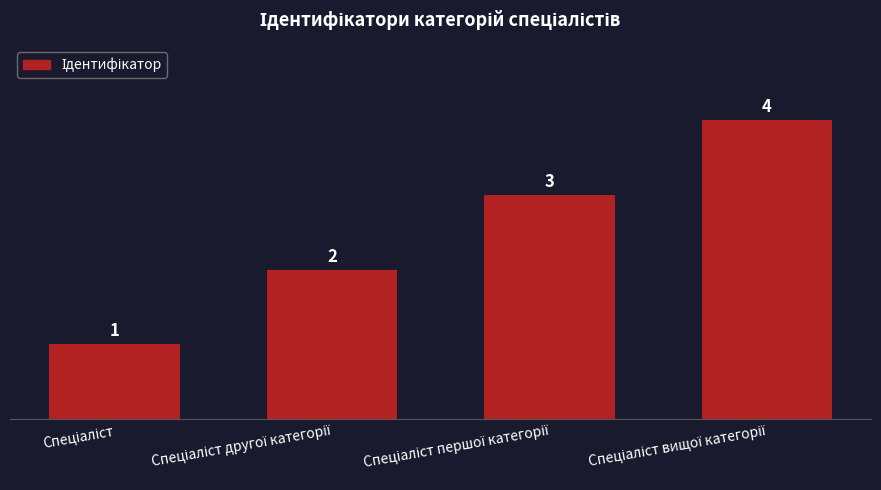

How many bars are there in total?

4